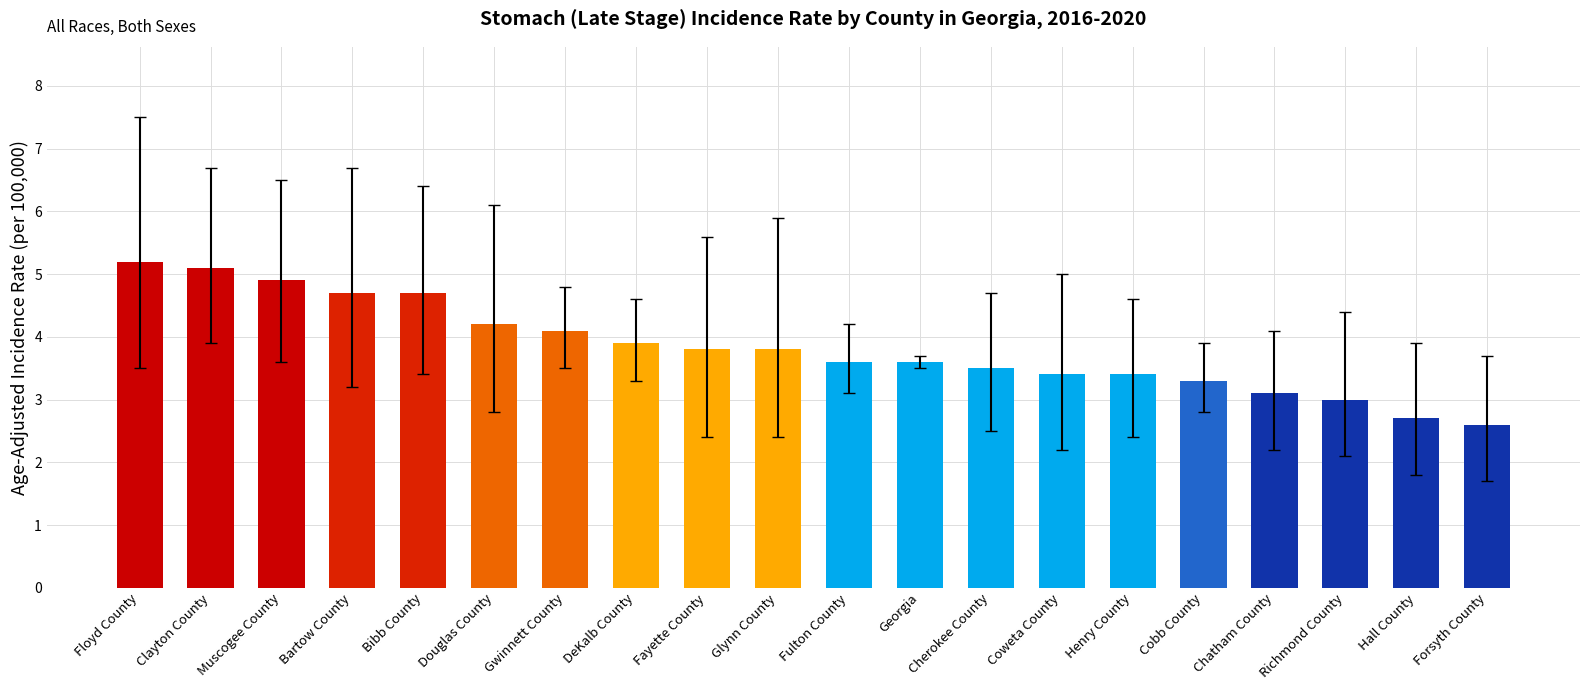

The value at Georgia is 3.6. True or false?

True